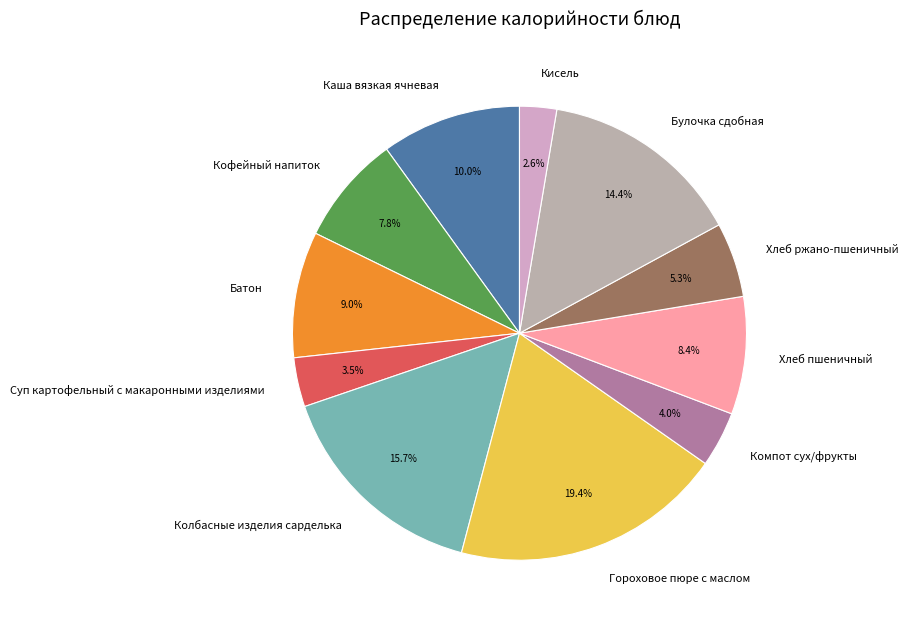

How many segments does this pie chart have?

11